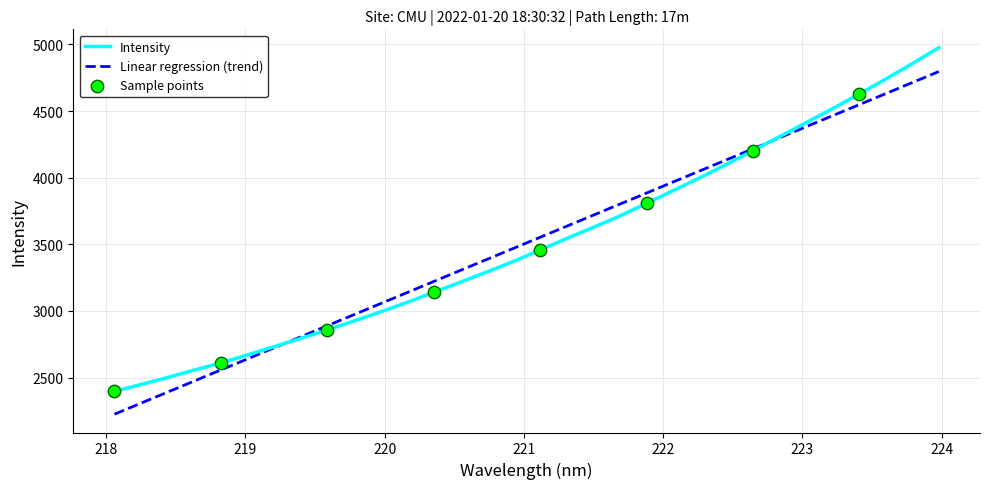

Between 223.2172 and 220.1623, which is larger?

223.2172